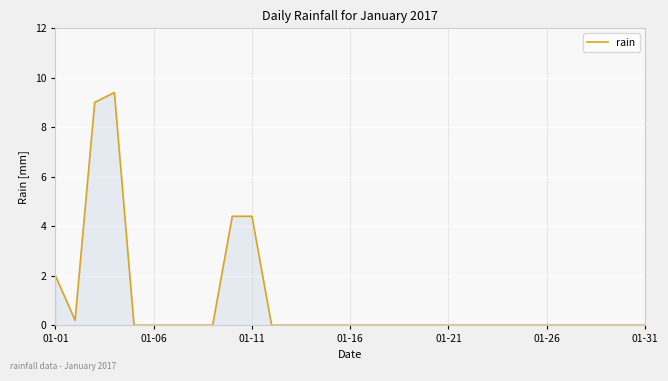

What is the greatest value displayed?

9.4